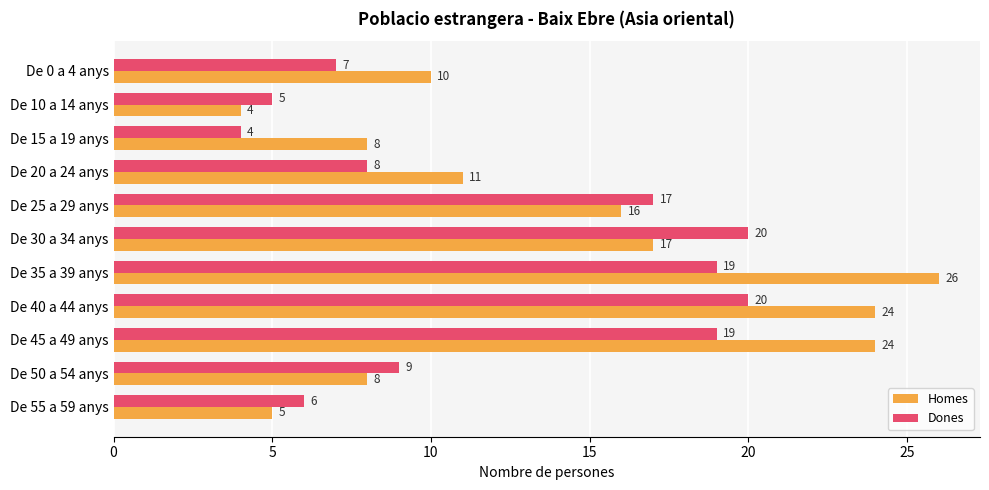

Where is Homes nearest to the value 15?

De 25 a 29 anys